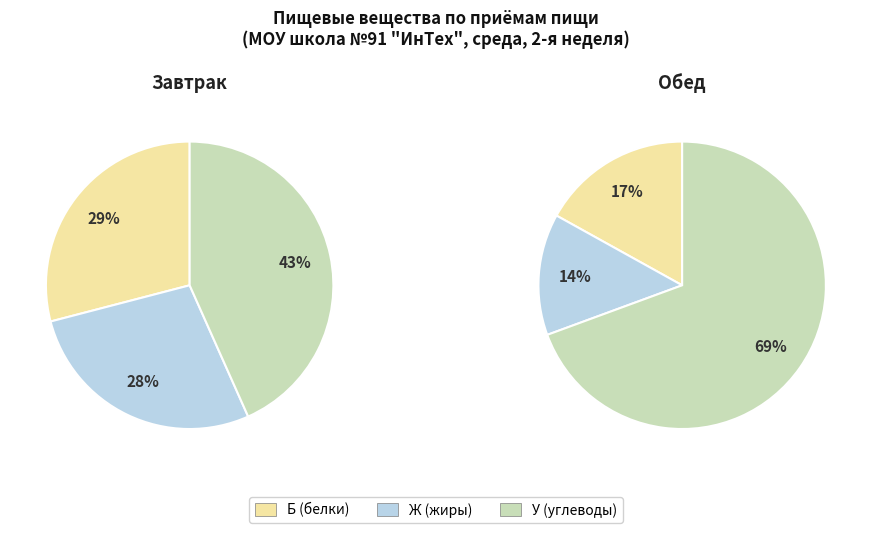

Is the sum of 1 and 0 greater than half?

Yes